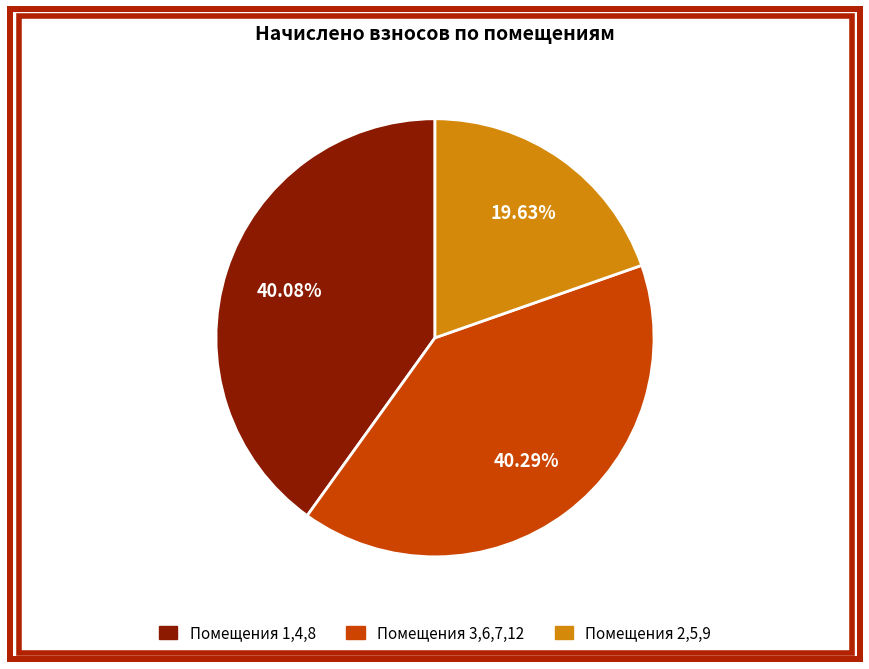

Is there any slice that represents more than half of the pie?

No